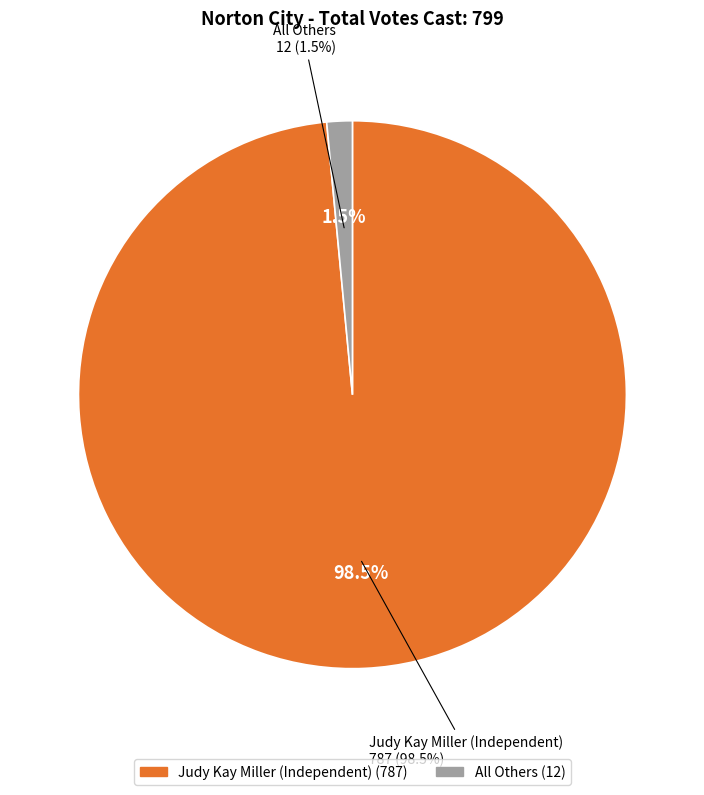

What is the smallest slice in the pie chart?

All Others